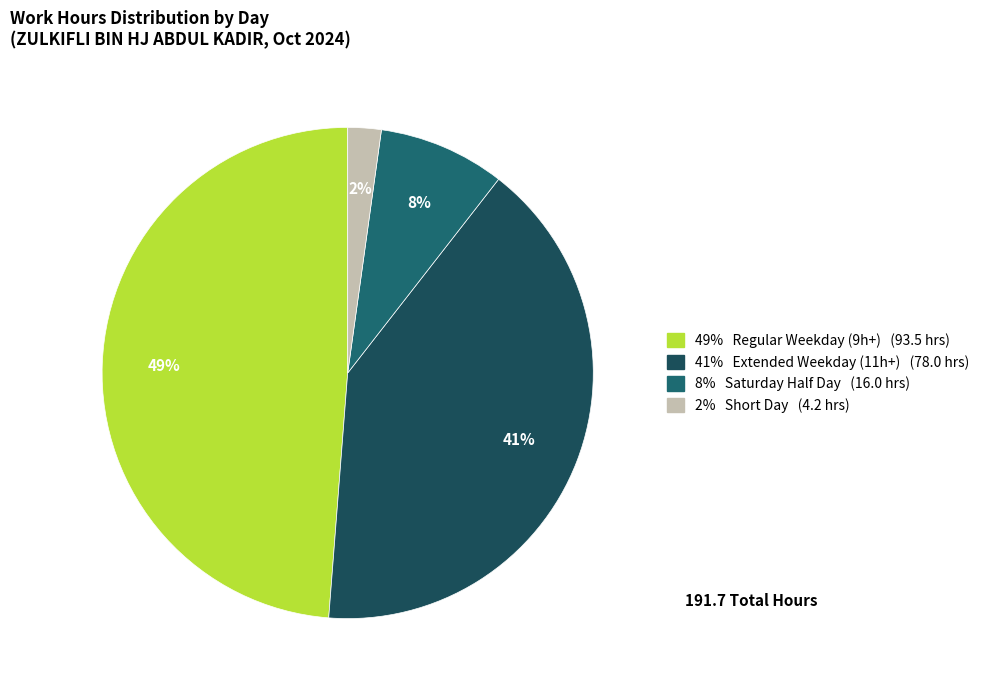

How many segments does this pie chart have?

4